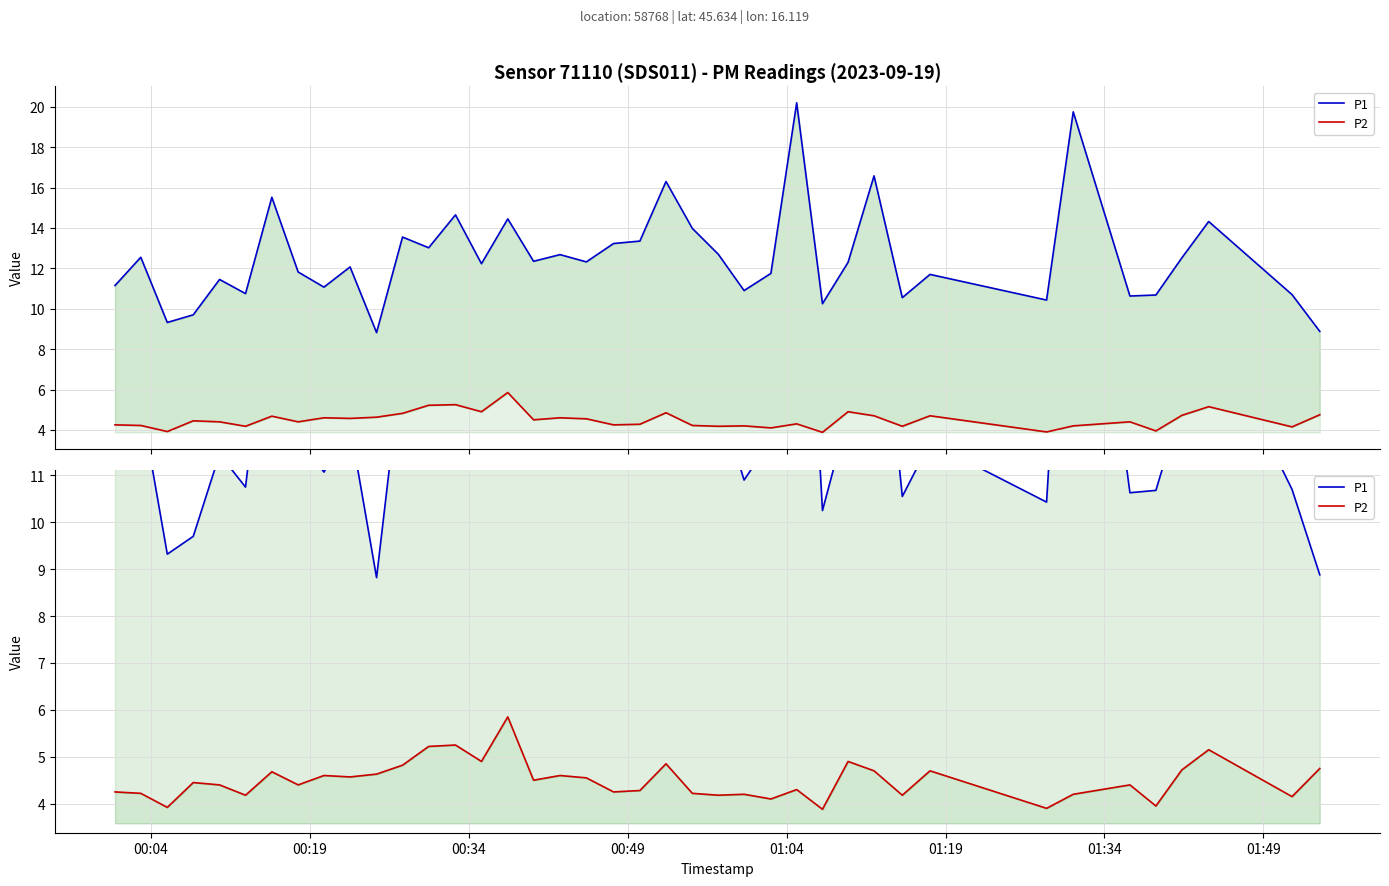

List the series in order of their peak value, highest first.

P1, P2